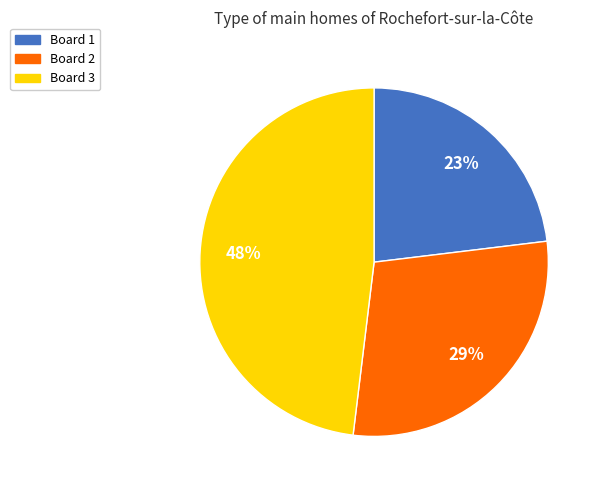

True or false: Board 1 accounts for 11% of the total.

False